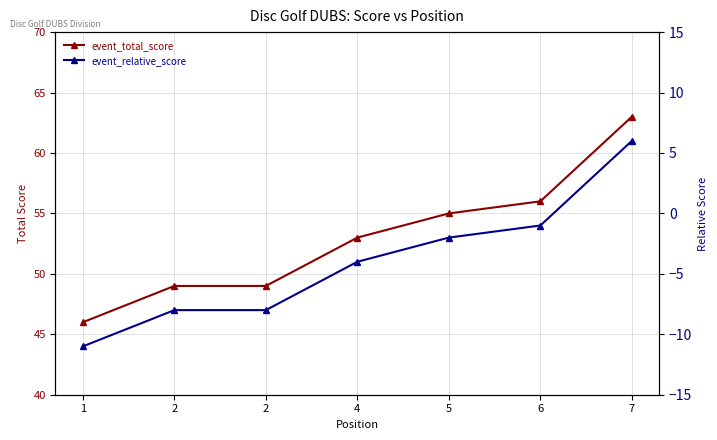

Does the chart display data point markers on the line(s)?

Yes